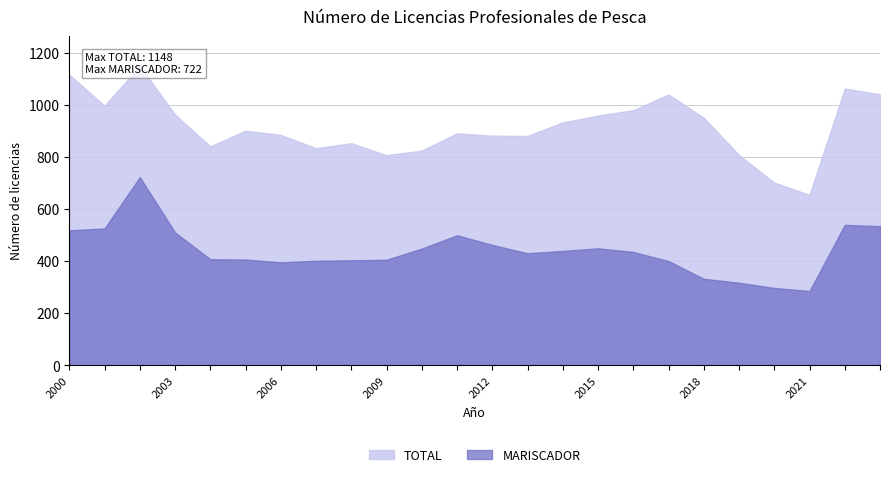

What is the total value across all series at 2006?

1279